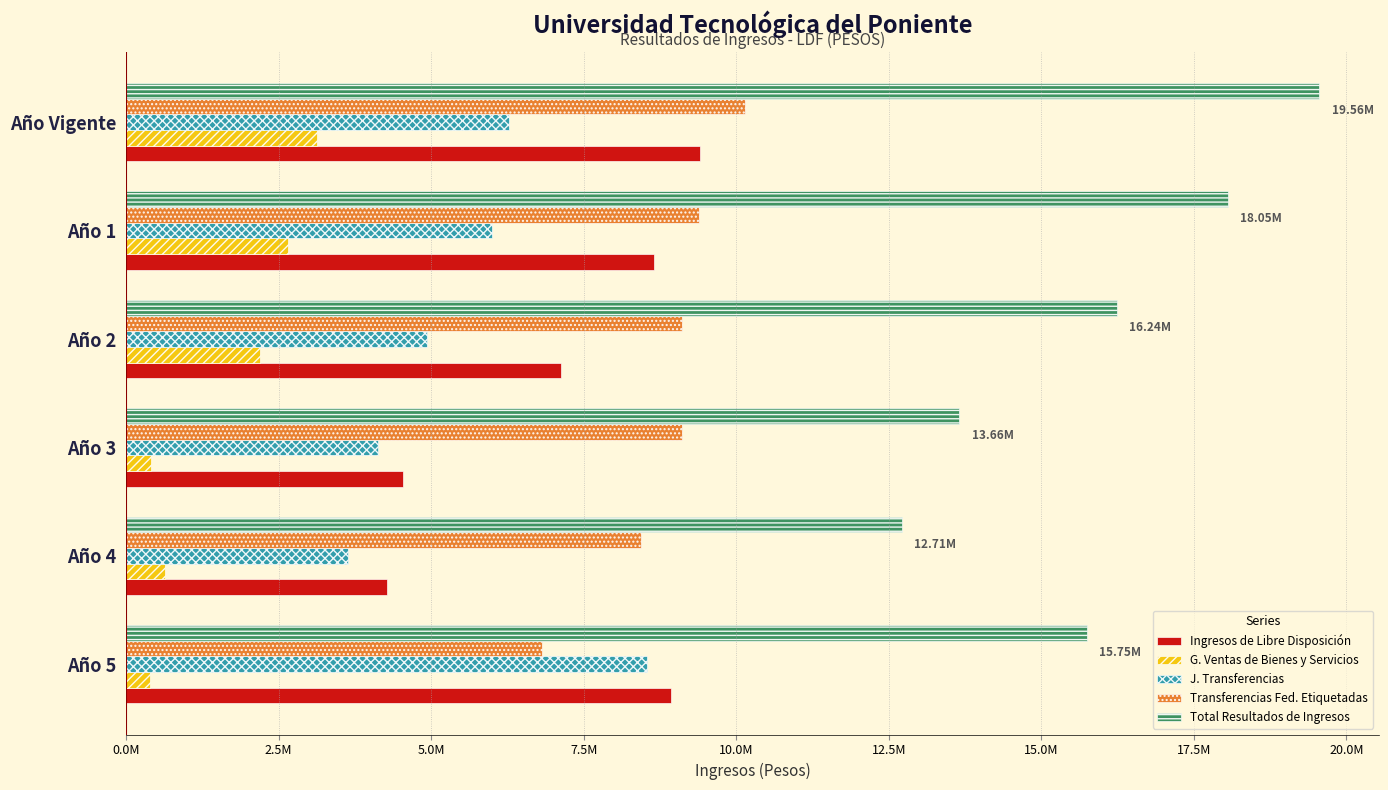

What is the difference between the second highest and second lowest values in the Total Resultados de Ingresos series?

4396816.8